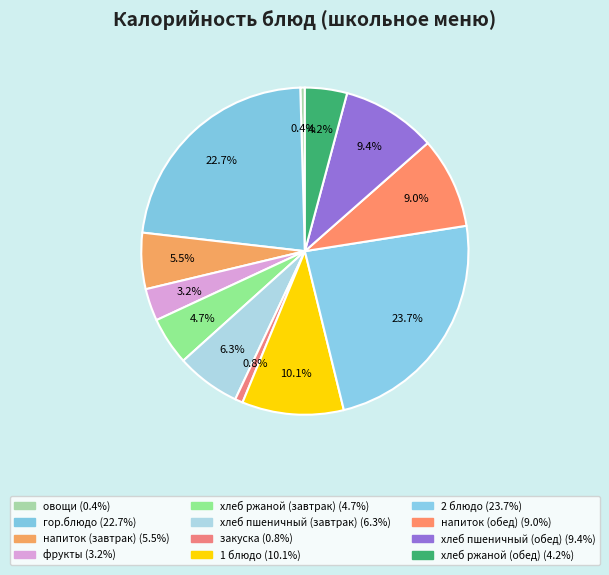

Does хлеб пшеничный (завтрак) represent more than half of the total?

No